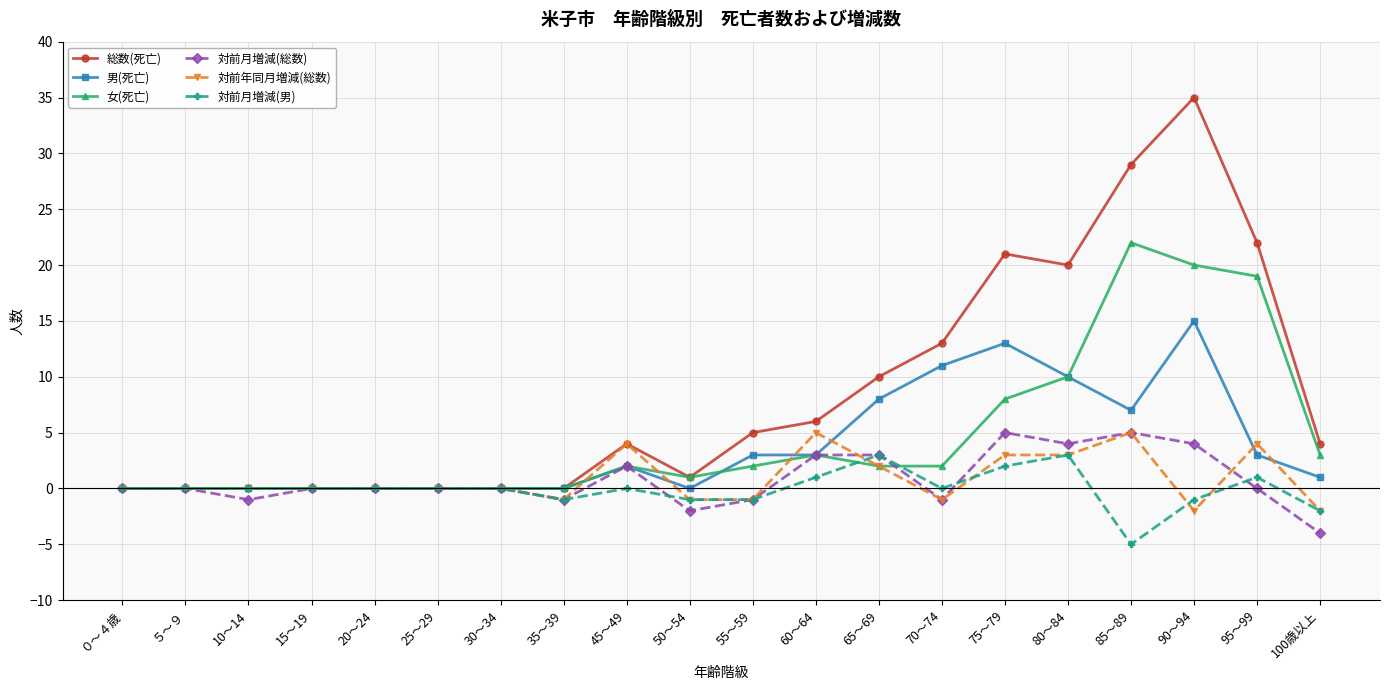

At which label is 女(死亡) closest to 11?

80～84